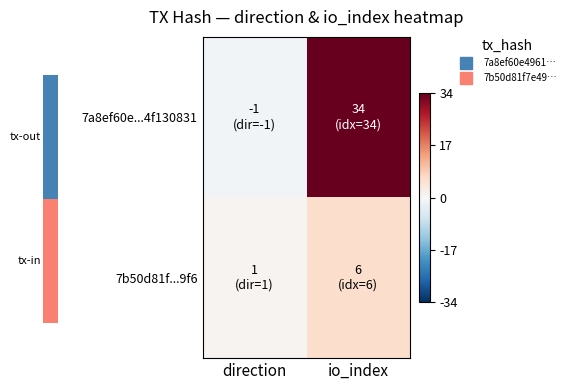

Count the number of data series in this chart.

2